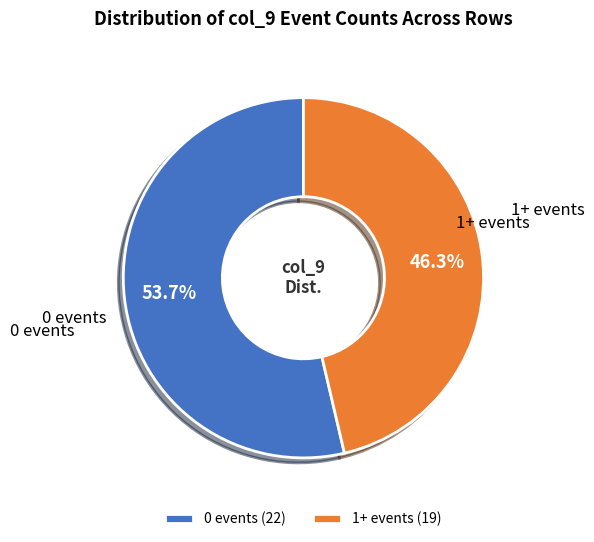

Does any single category account for the majority?

Yes